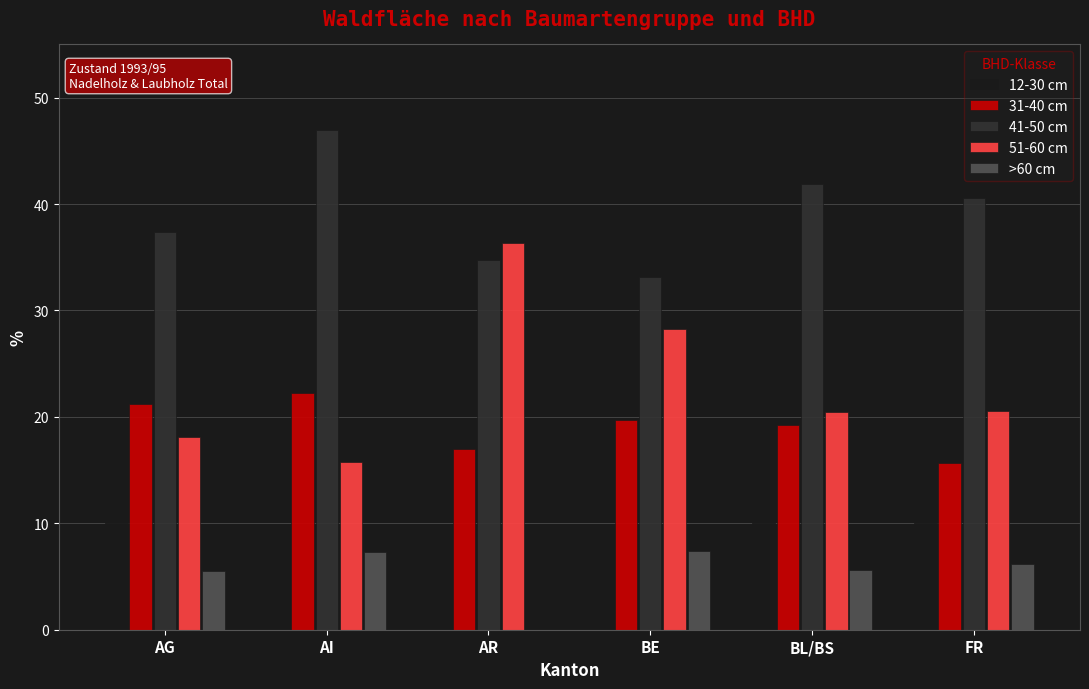

What are all the series names shown in the legend?

12-30 cm, 31-40 cm, 41-50 cm, 51-60 cm, >60 cm